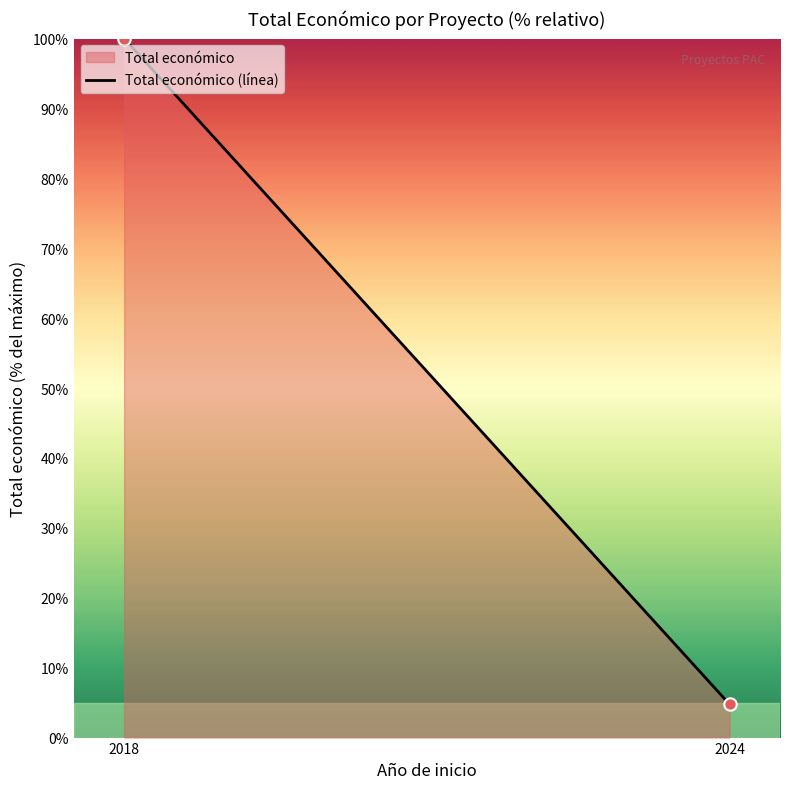

What is the average Y value?

52.4